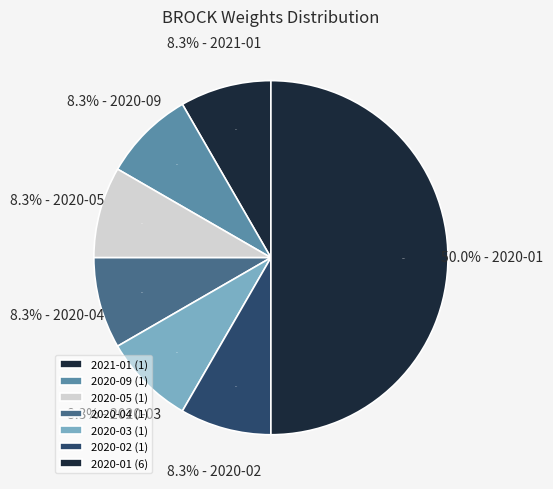

Which has a higher value, 2021-01 or 2020-09?

2021-01